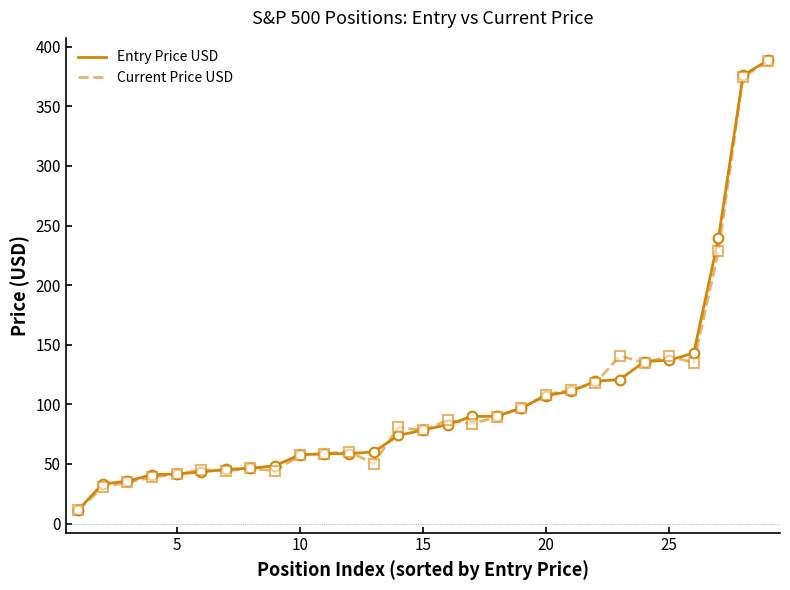

What is the difference between the second highest and second lowest values in the Current Price USD series?

344.1